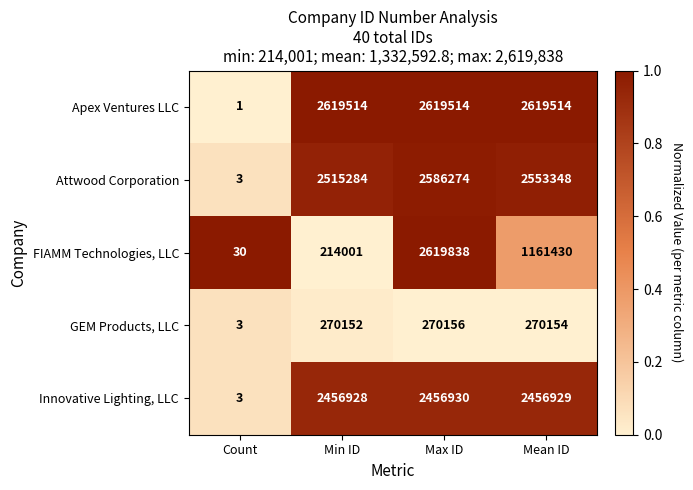

Reading left to right, list all the values displayed in this chart.

Apex Ventures LLC: Count=1	Min ID=2619514	Max ID=2619514	Mean ID=2619514
Attwood Corporation: Count=3	Min ID=2515284	Max ID=2586274	Mean ID=2553348
FIAMM Technologies, LLC: Count=30	Min ID=214001	Max ID=2619838	Mean ID=1161430
GEM Products, LLC: Count=3	Min ID=270152	Max ID=270156	Mean ID=270154
Innovative Lighting, LLC: Count=3	Min ID=2456928	Max ID=2456930	Mean ID=2456929